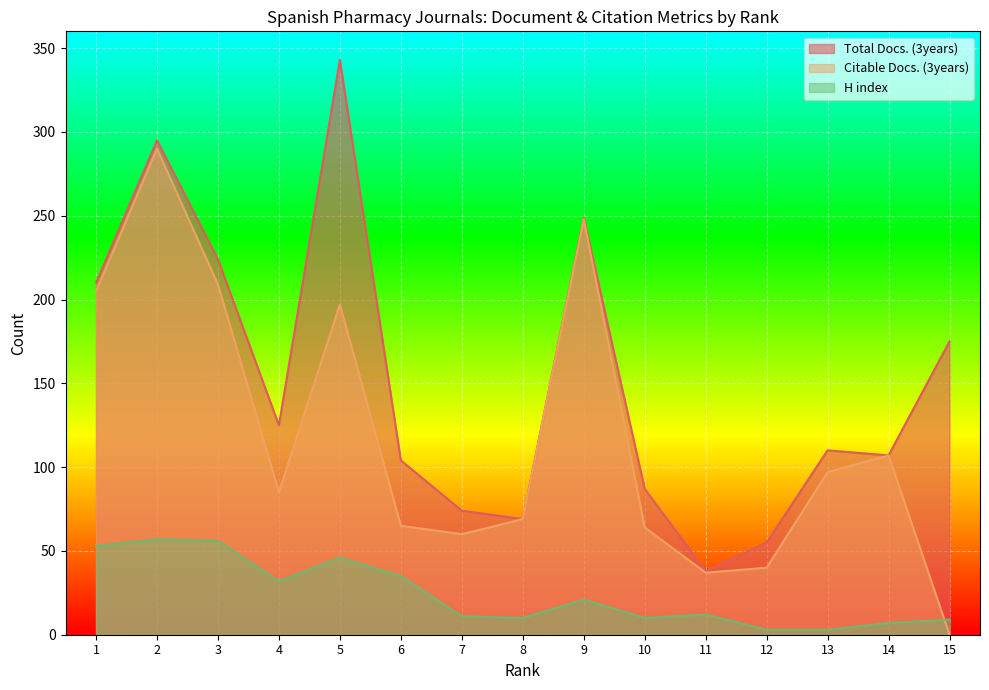

Which series ends up on top after the final intersection of Citable Docs. (3years) and H index?

H index